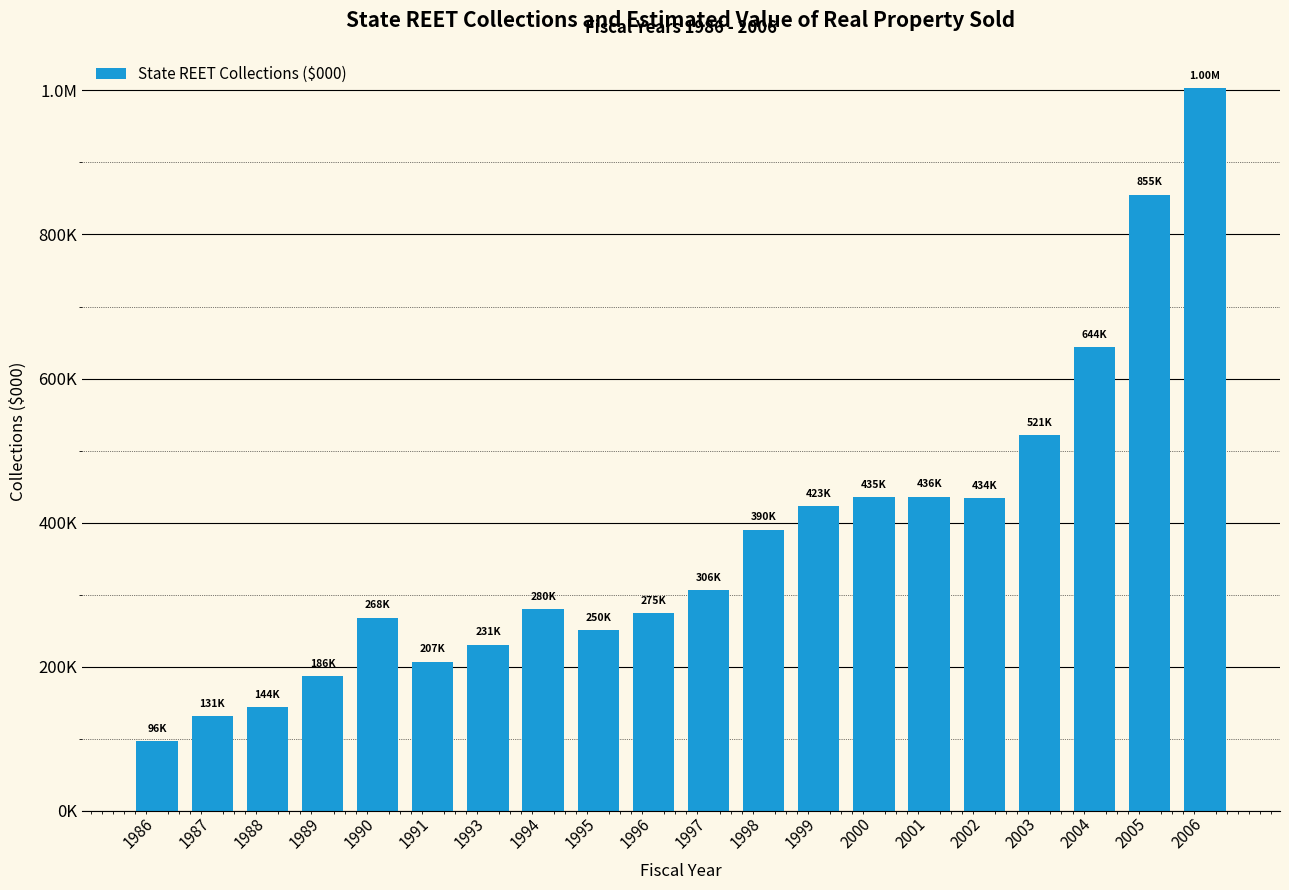

Are the bars horizontal?

No